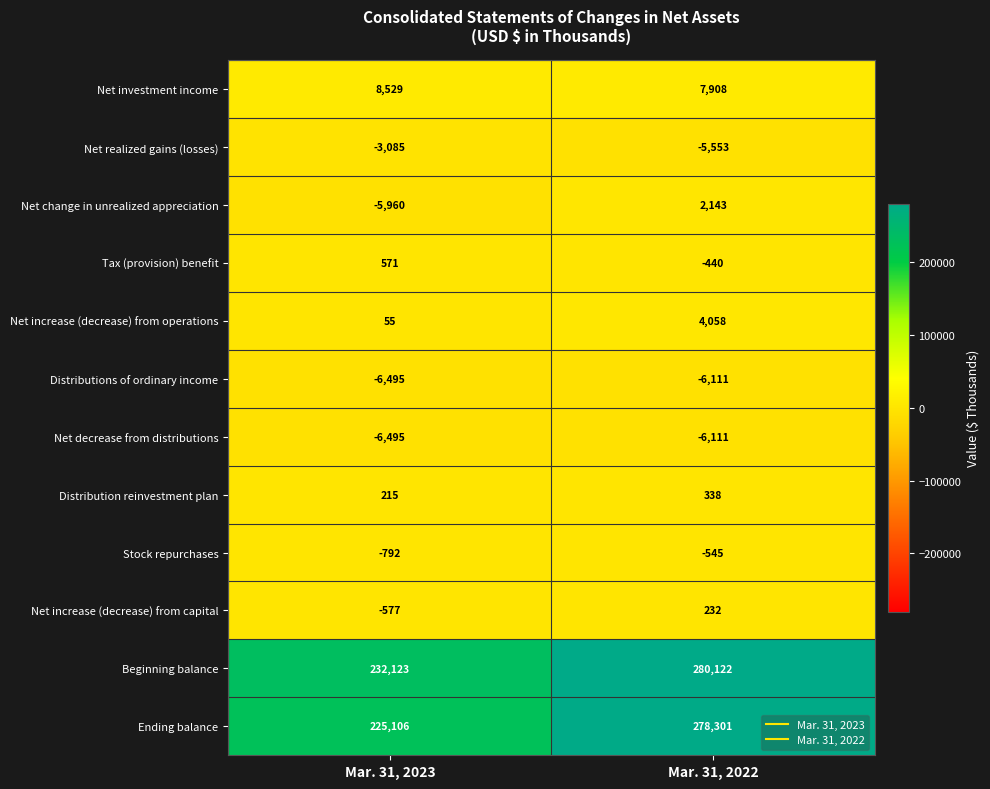

What is the average value of the Ending balance series?

251704